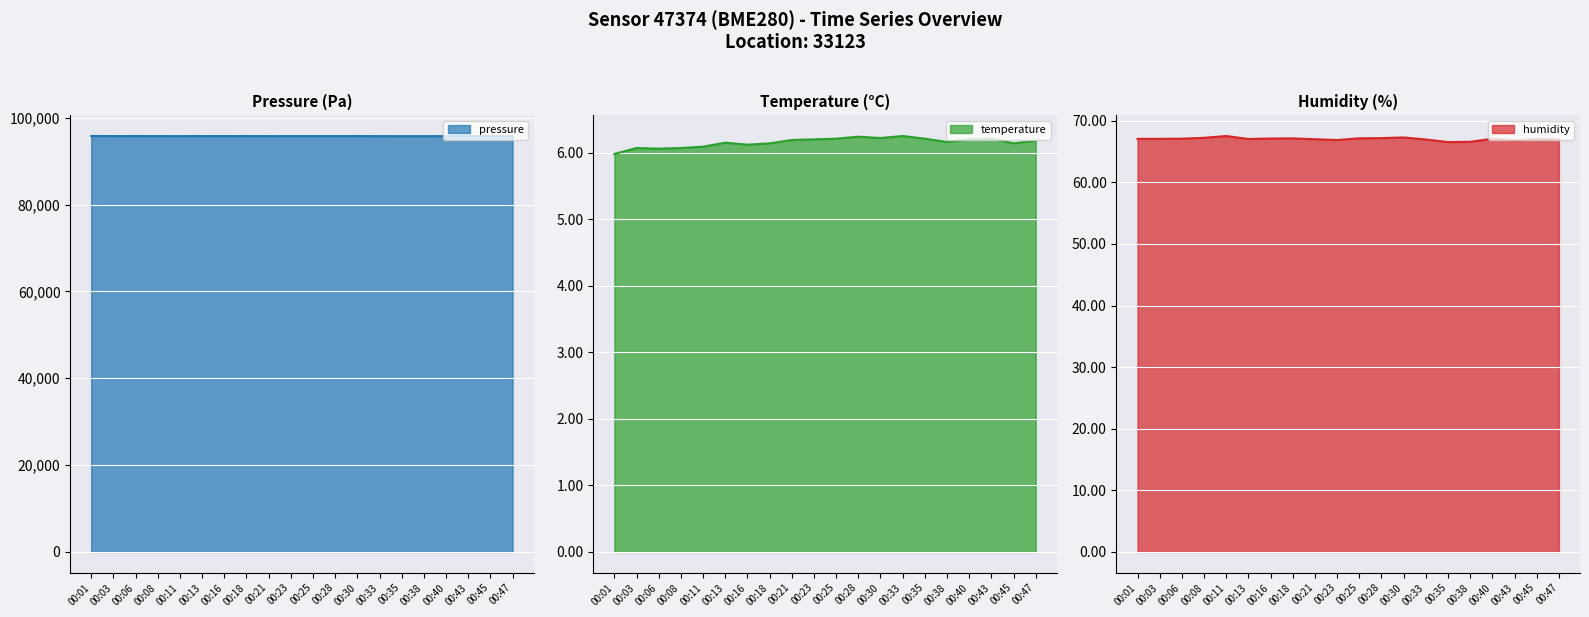

What is the highest value of the pressure series?

95815.9